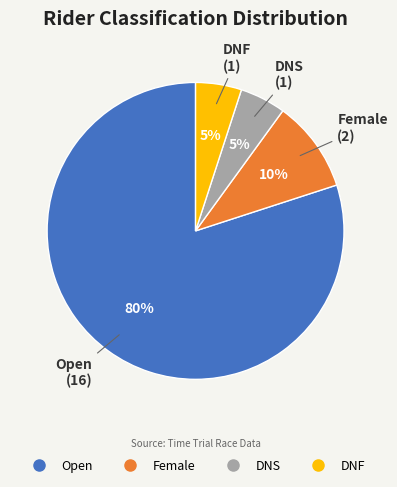

Is Female the majority of the pie?

No